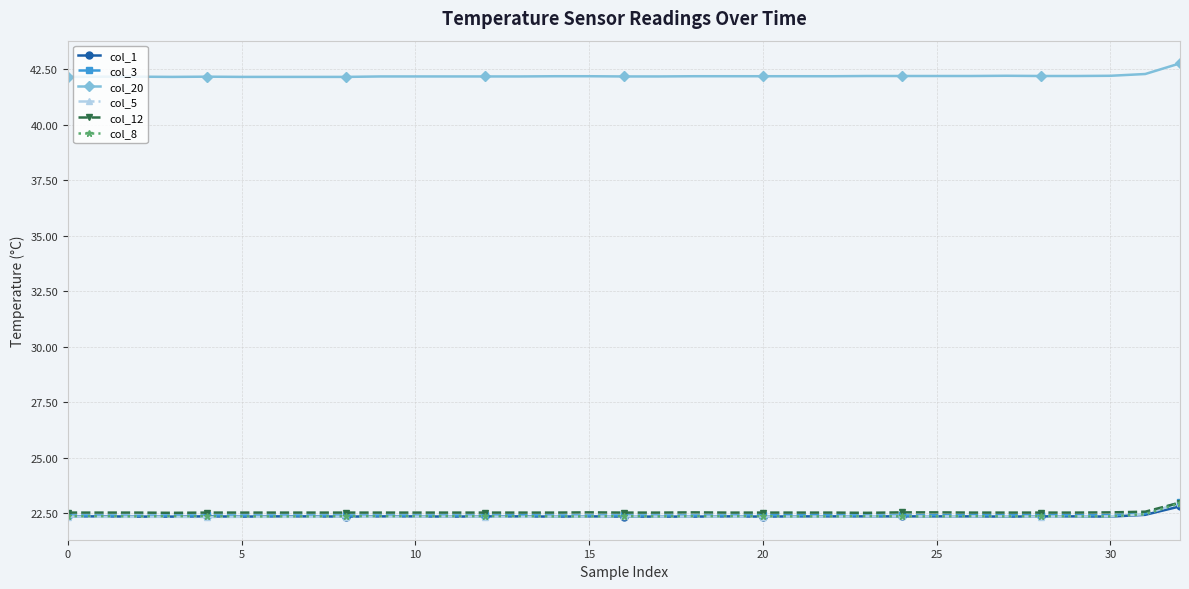

Which series has the widest spread of values?

col_5